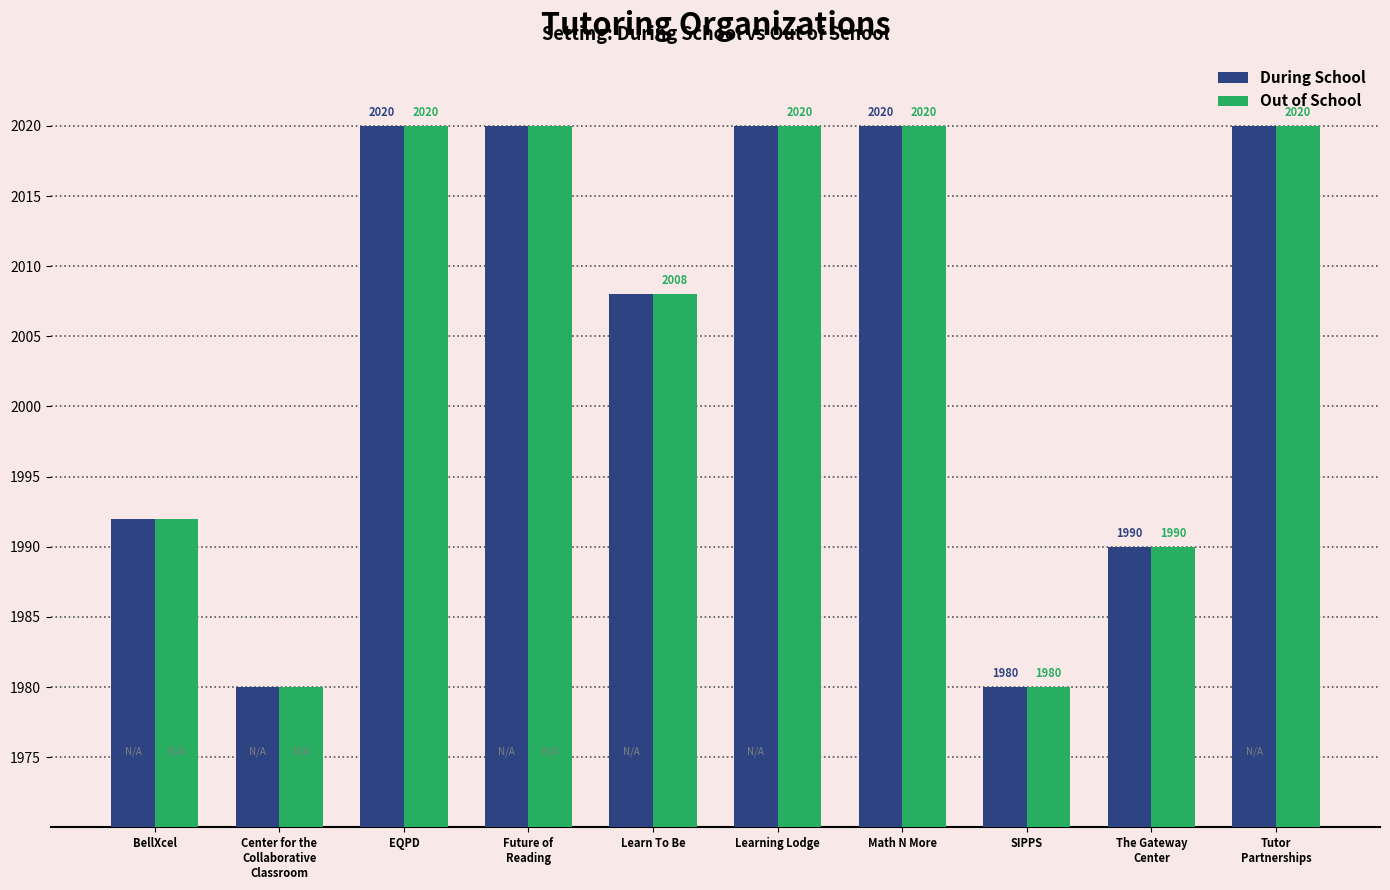

What is the smallest value displayed?

1980